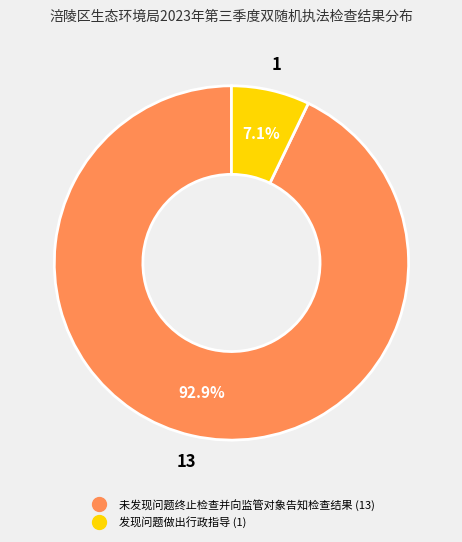

Is the sum of 发现问题做出行政指导 and 未发现问题终止检查并向监管对象告知检查结果 greater than half?

Yes